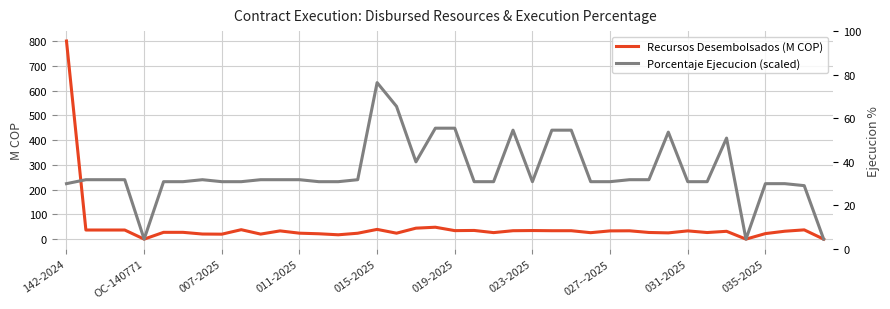

True or false: Recursos Desembolsados (M COP) has more than 1 interior local peaks.

True